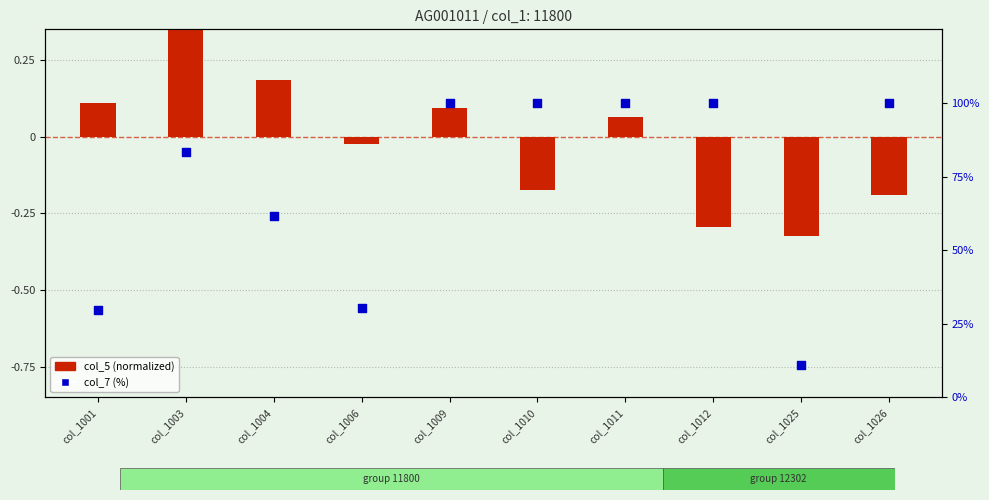

Which series reaches the minimum Y coordinate?

col_5 (normalized)